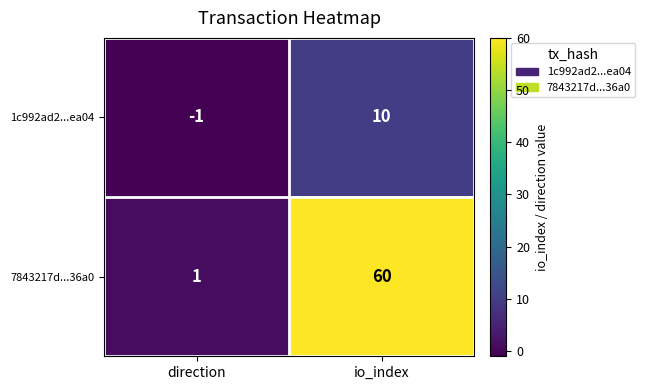

Rank the series at io_index from highest to lowest value.

7843217d...36a0, 1c992ad2...ea04